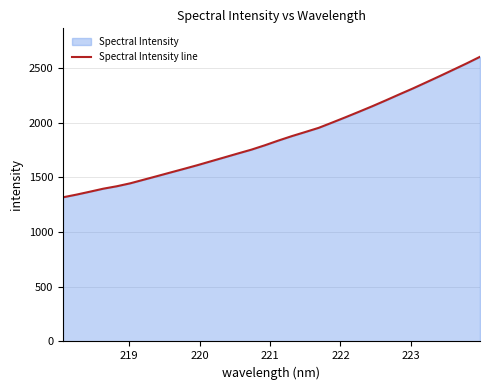

What is the minimum value shown in the chart?

1318.5